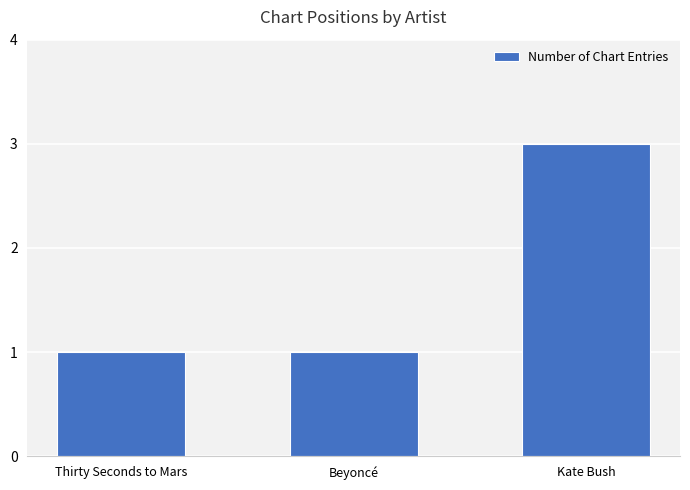

Count the number of categories in the chart.

3